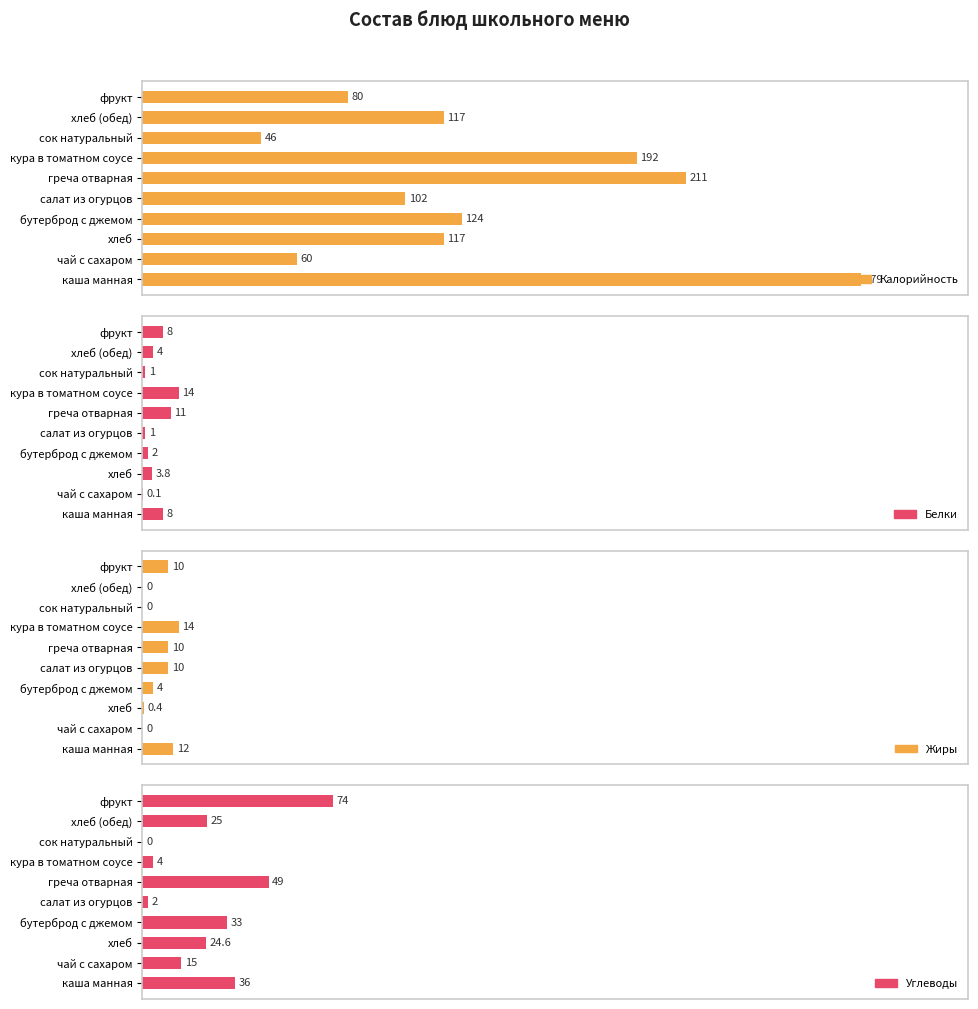

Is it true that Калорийность equals 20.8 at хлеб?

False